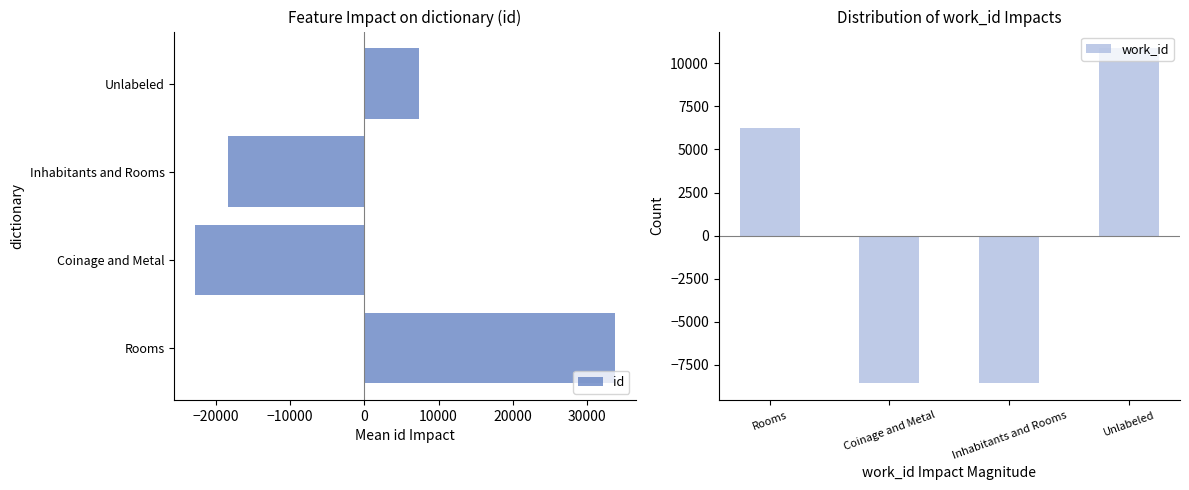

The id series shows -27341.9 at Inhabitants and Rooms. True or false?

False